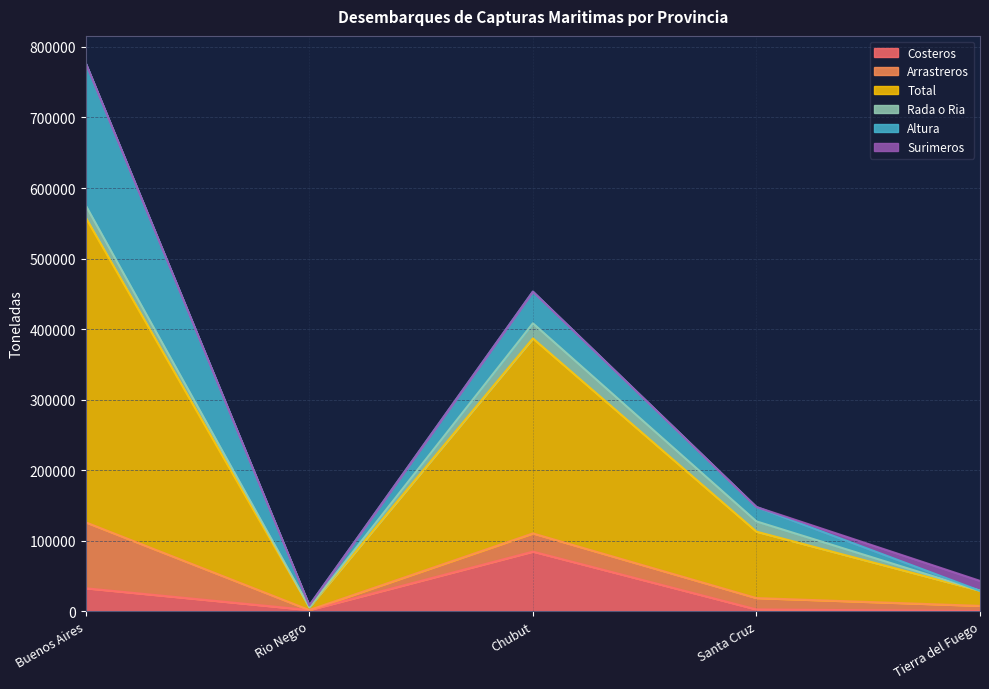

What position from the right is Tierra del Fuego?

1